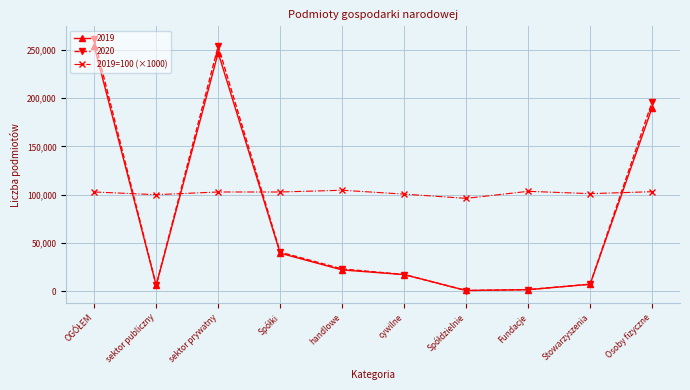

True or false: 2019=100 (×1000) has a value of 32227 at Osoby fizyczne.

False